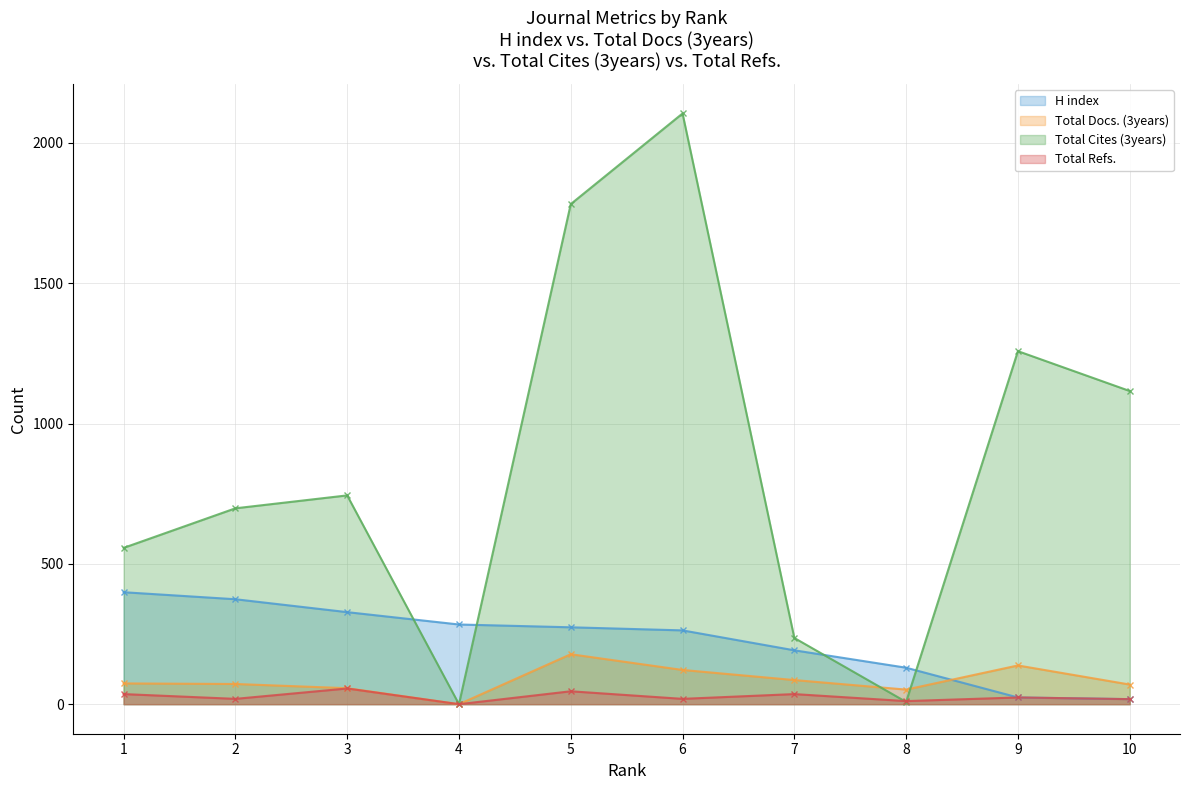

True or false: Total Cites (3years) has a value of 8 at 8.

True